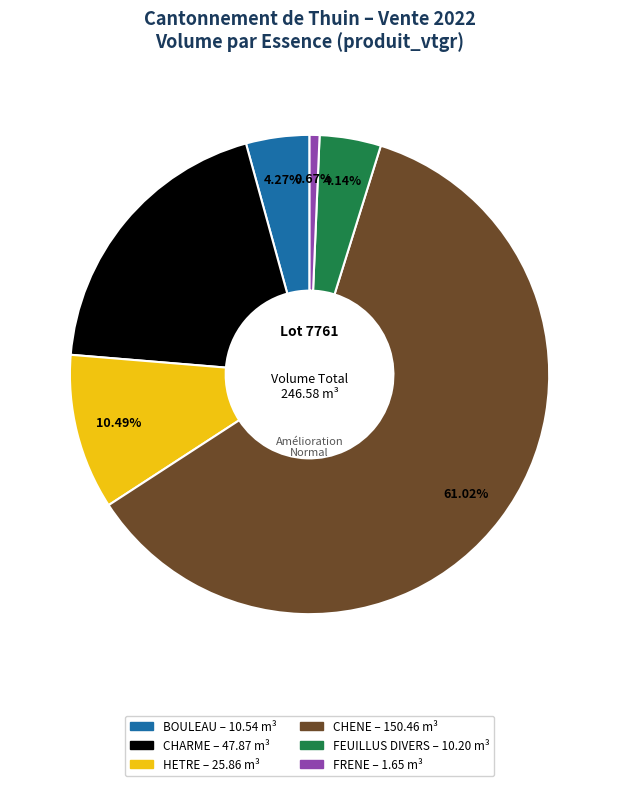

How many segments does this pie chart have?

6